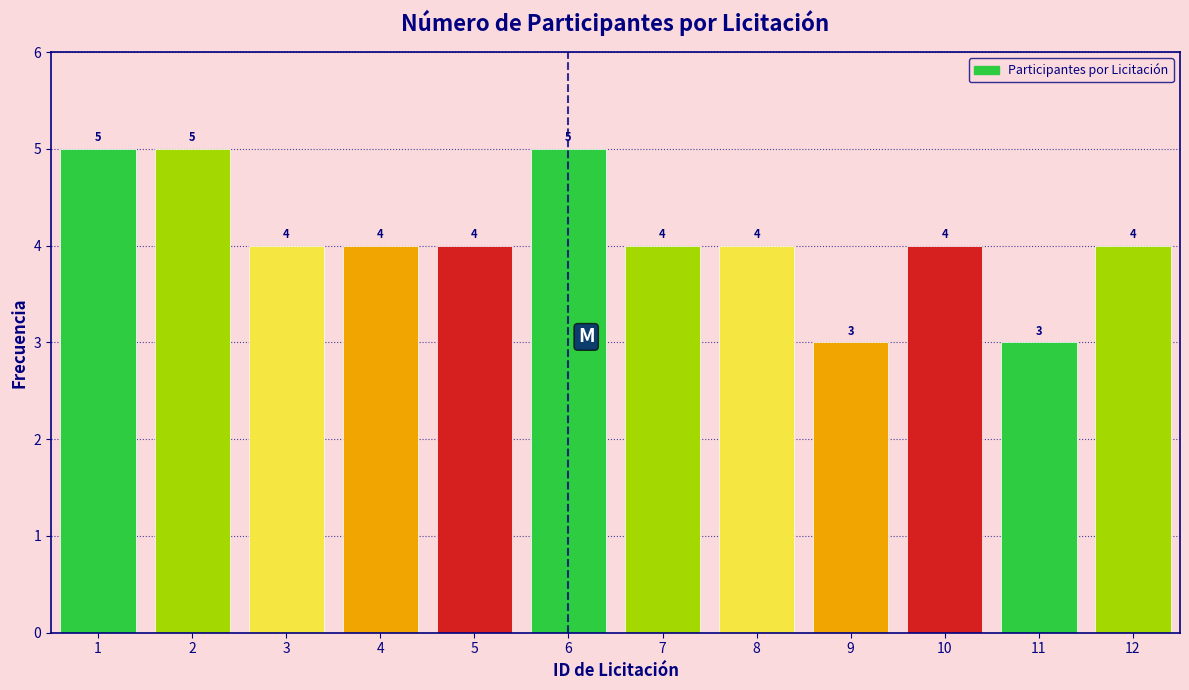

What is the height of the bar covering 10.5 to 11.5 on the x-axis?

3